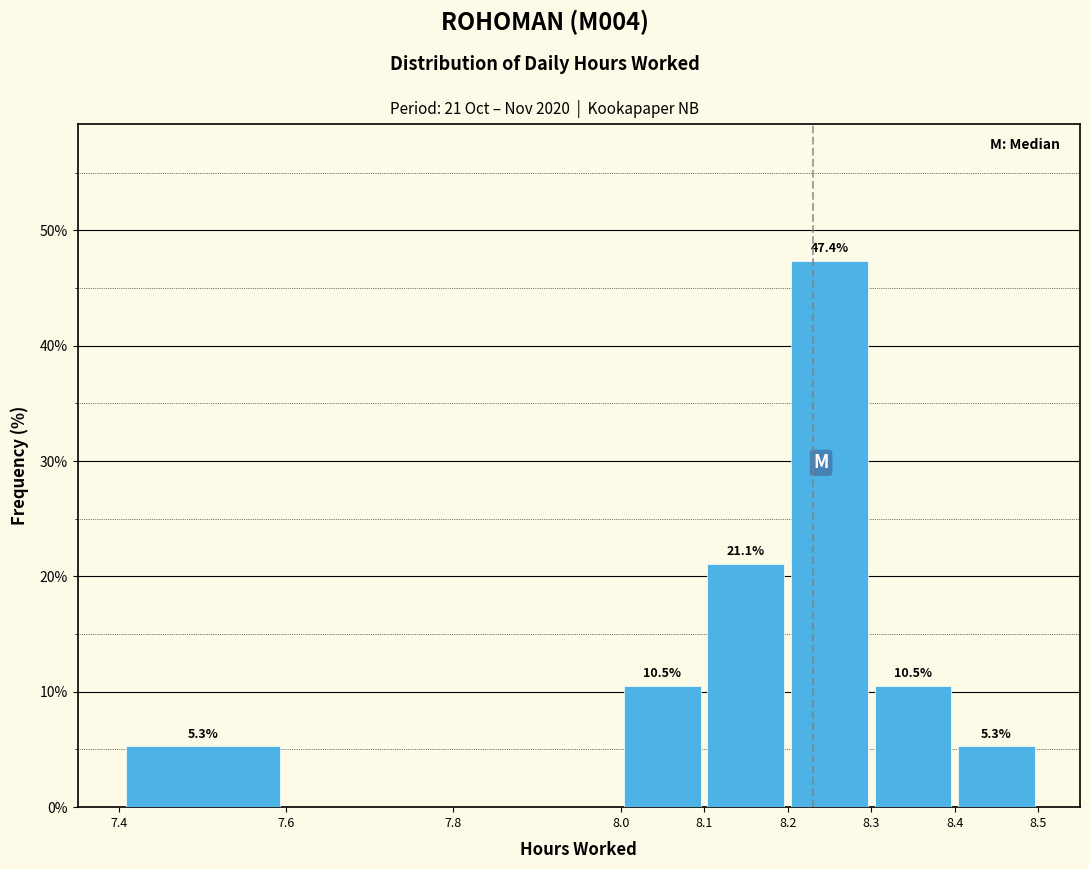

Over which range of the x-axis is the bar tallest?

8.2 to 8.3